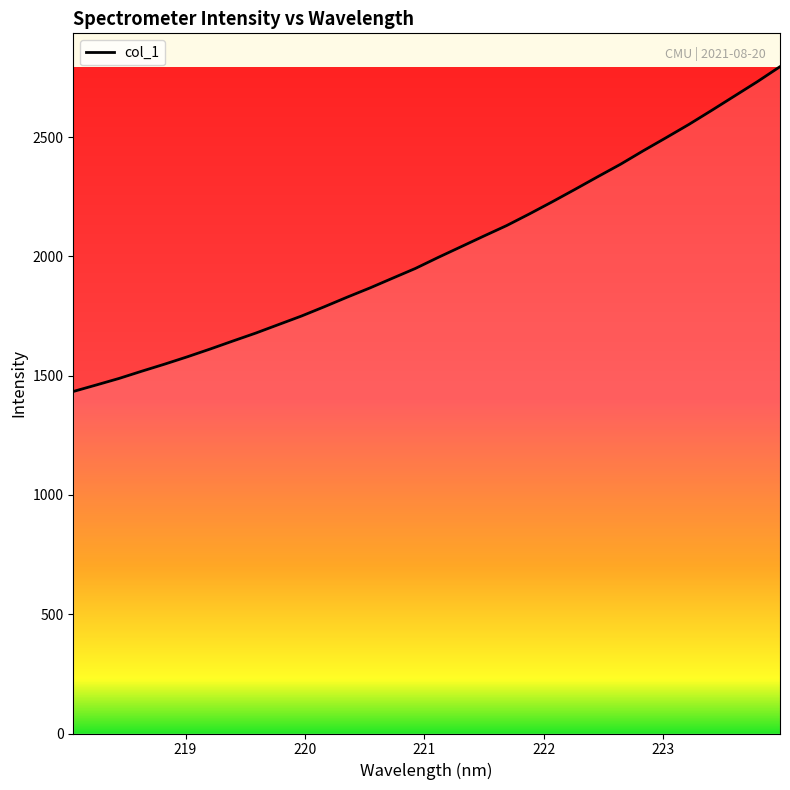

What is the maximum value shown in the chart?

2794.8